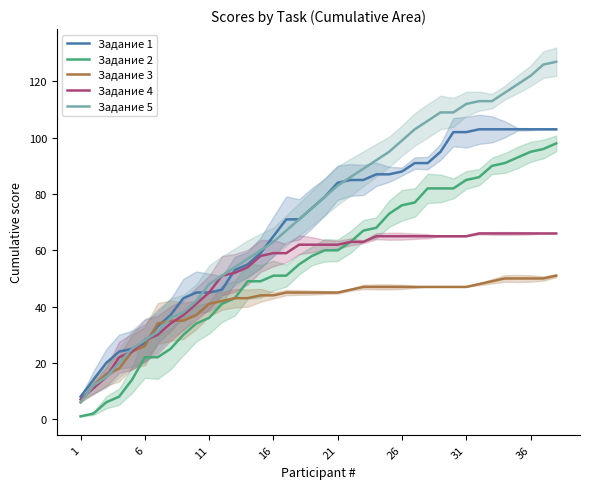

At how many categories does at least one series exceed 69?

22